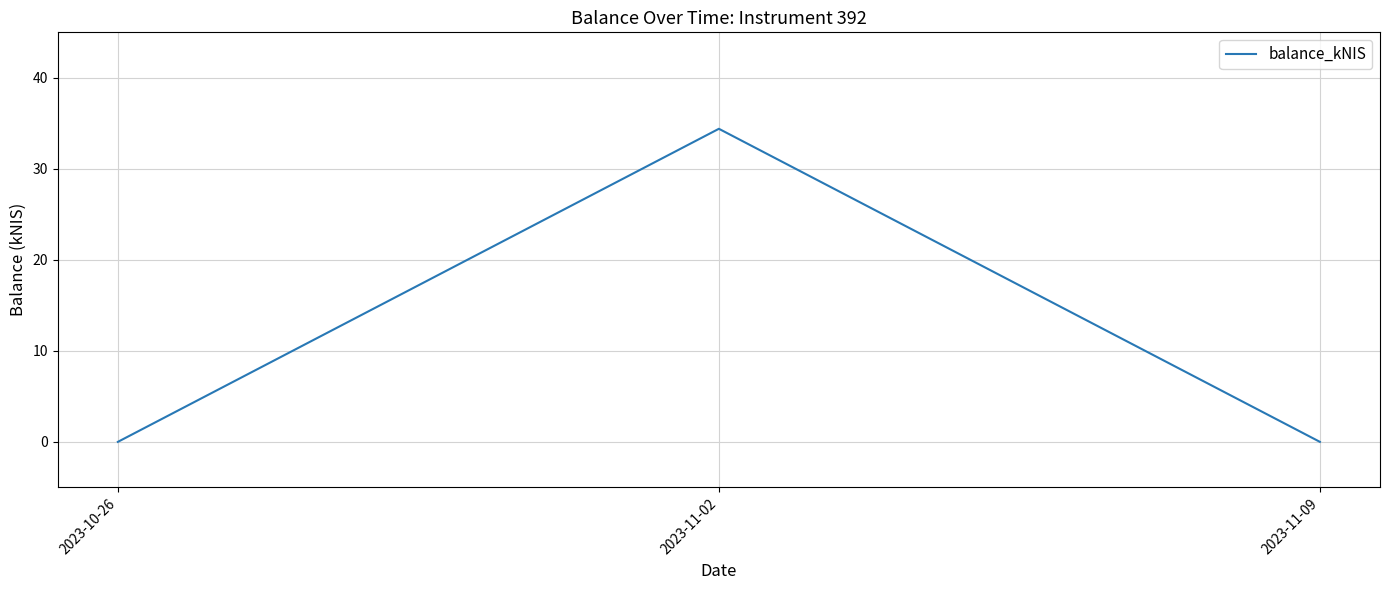

What is the sum of the values at 2023-11-02 and 2023-11-09?

34.4